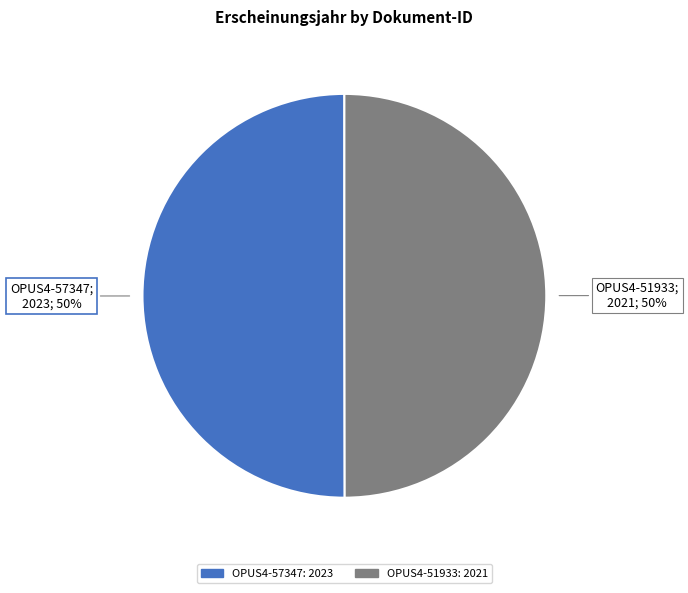

Combined, do OPUS4-51933 and OPUS4-57347 account for over 50%?

Yes